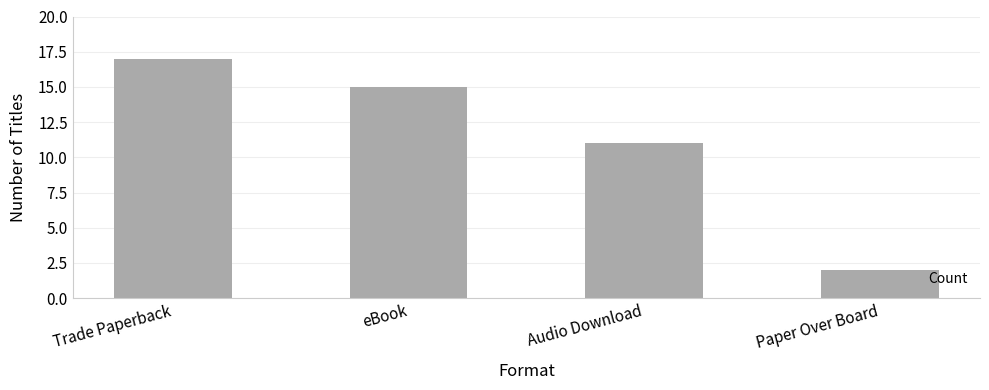

What is the difference between the maximum and minimum values?

15